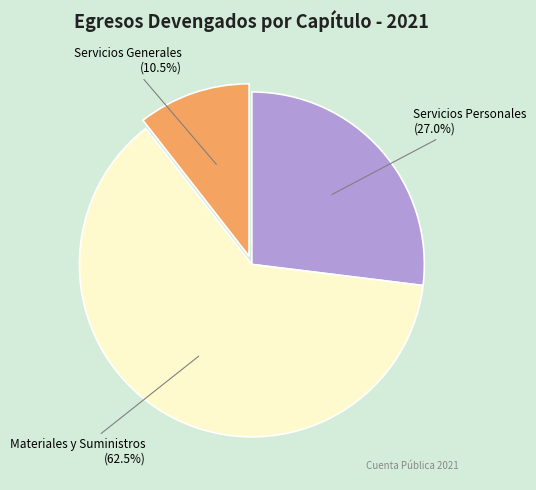

Is there a majority slice in this chart?

Yes